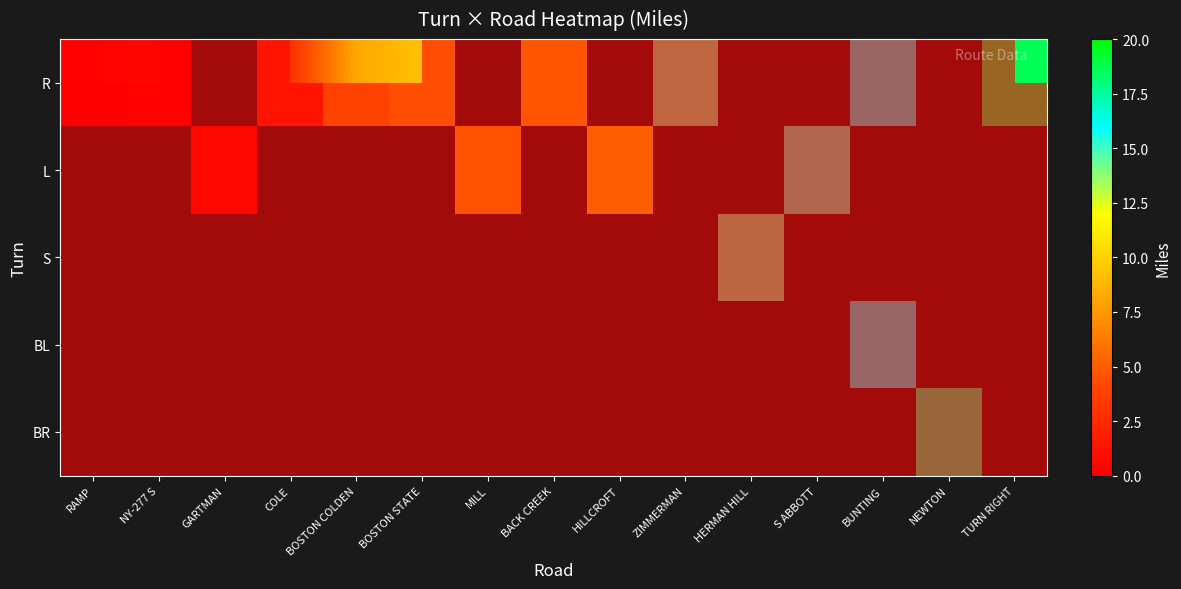

At how many categories does at least one series exceed 0?

15